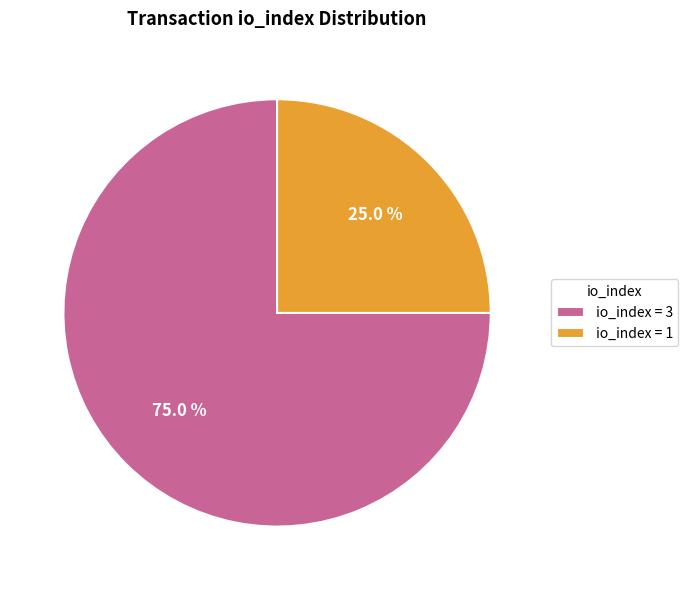

Which category has the biggest portion of the pie?

io_index = 3